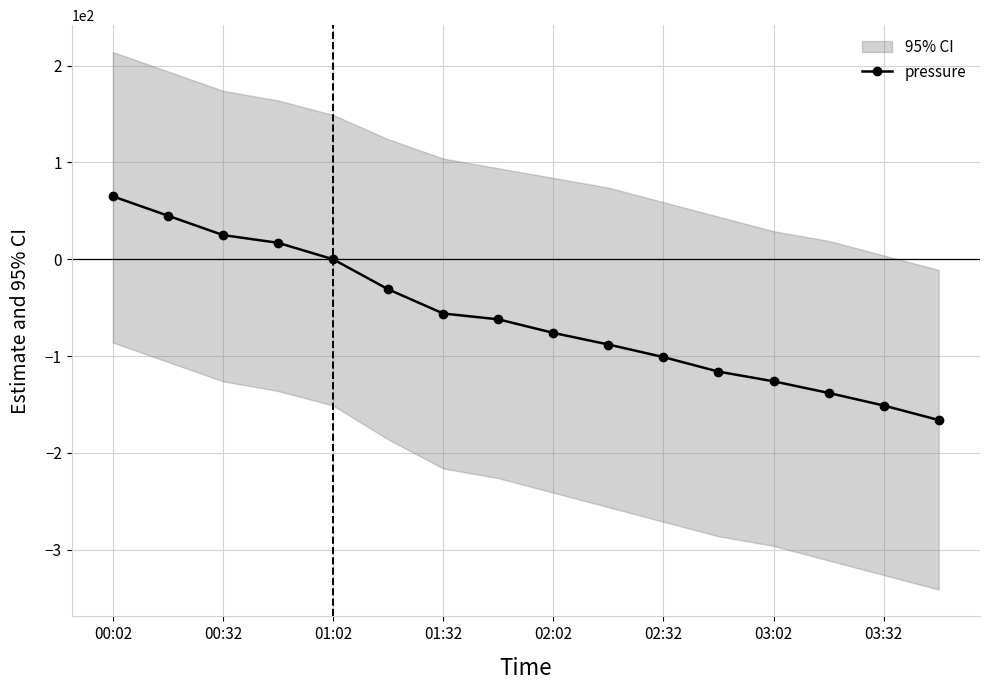

Which category has the highest value across all series?

00:02